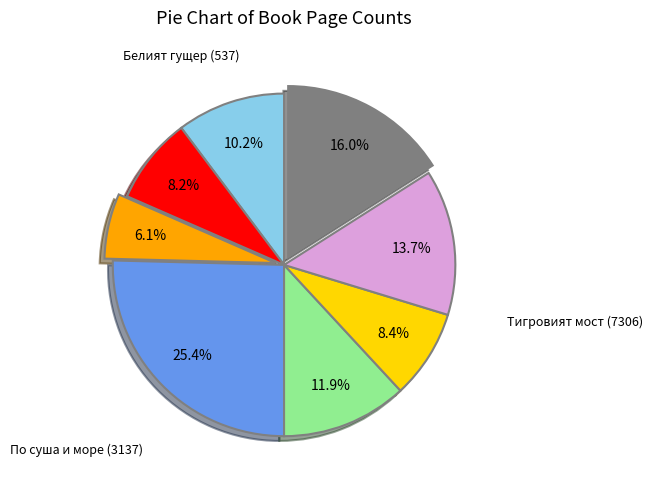

Count the number of slices in the pie.

8